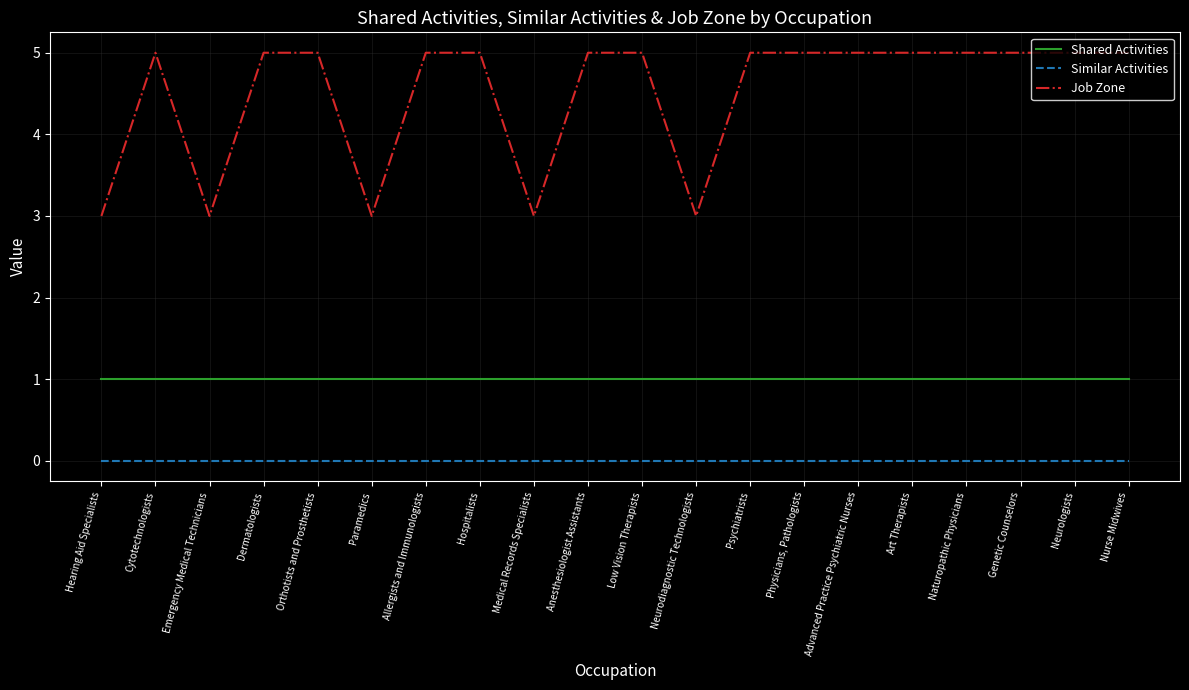

What are all the series names shown in the legend?

Shared Activities, Similar Activities, Job Zone